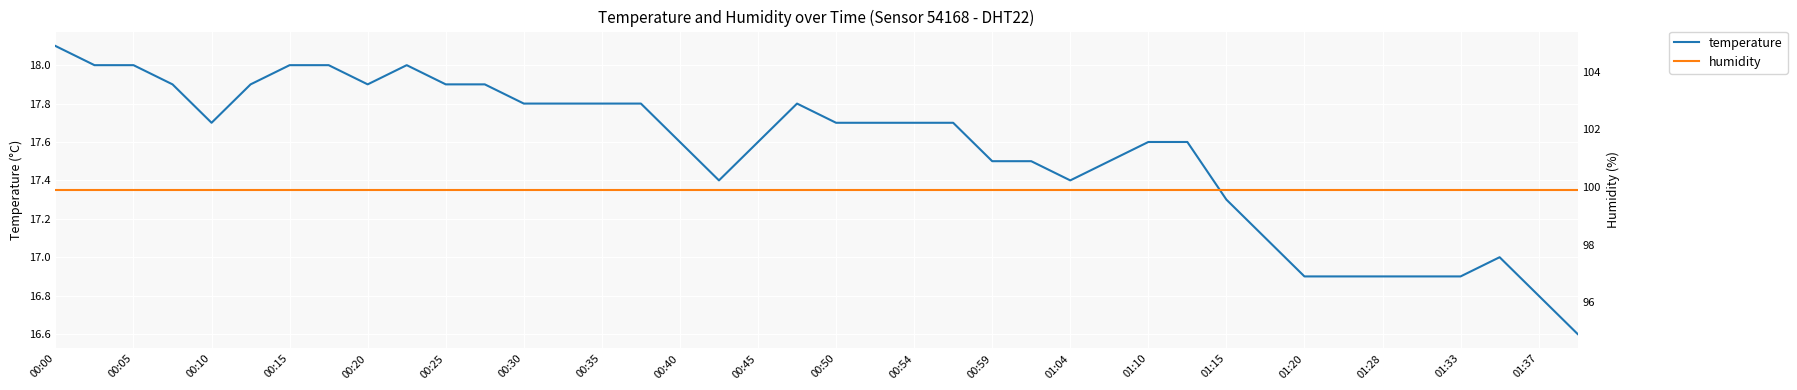

What are all the series names shown in the legend?

temperature, humidity